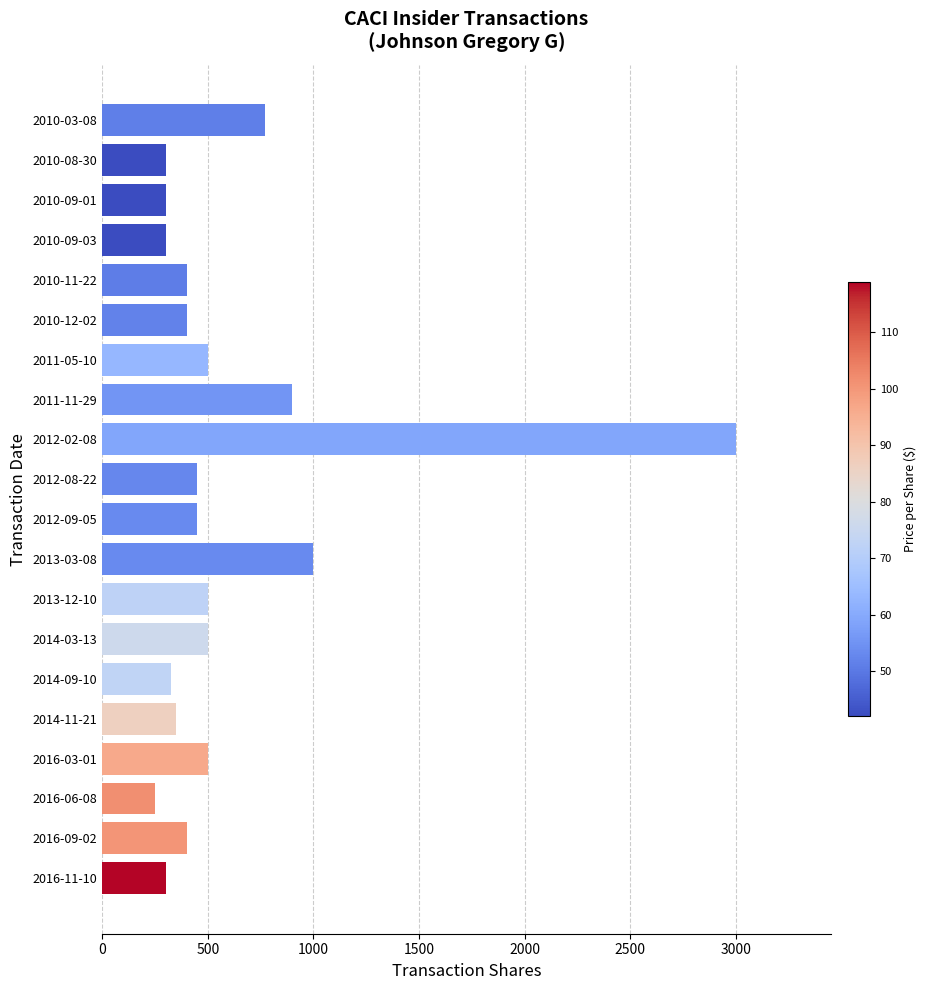

Is it true that the value at 2014-03-13 is 259?

False